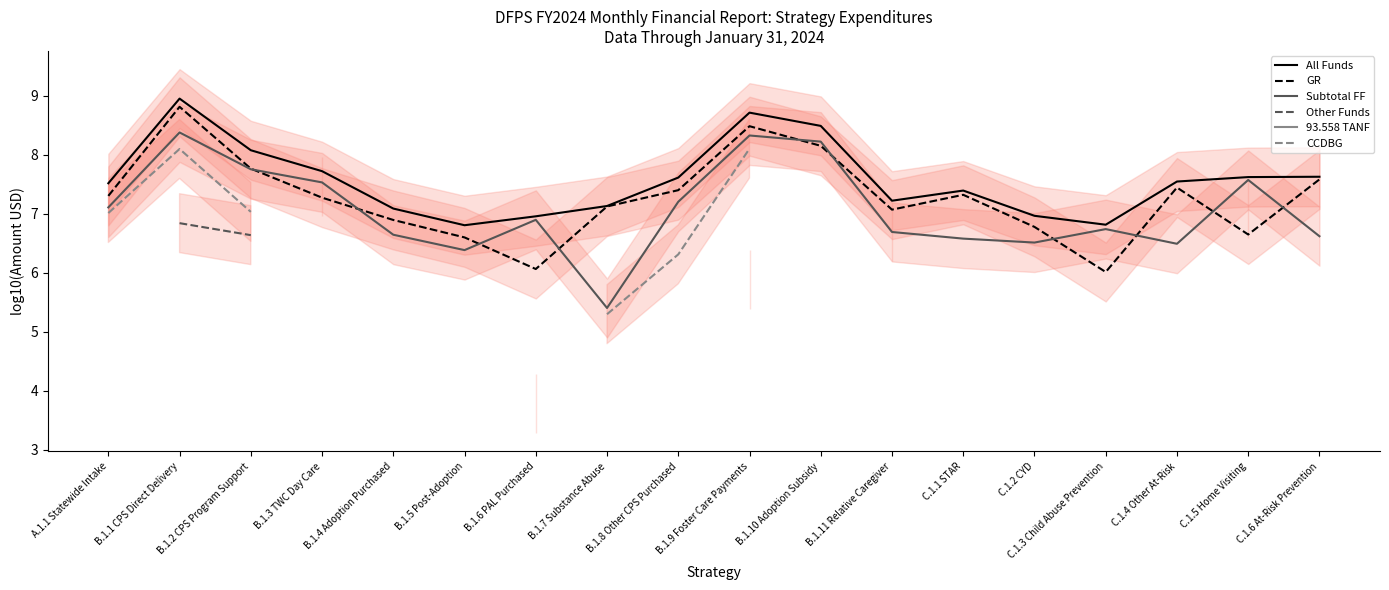

What is the label of the 18th point from the left?

C.1.6 At-Risk Prevention